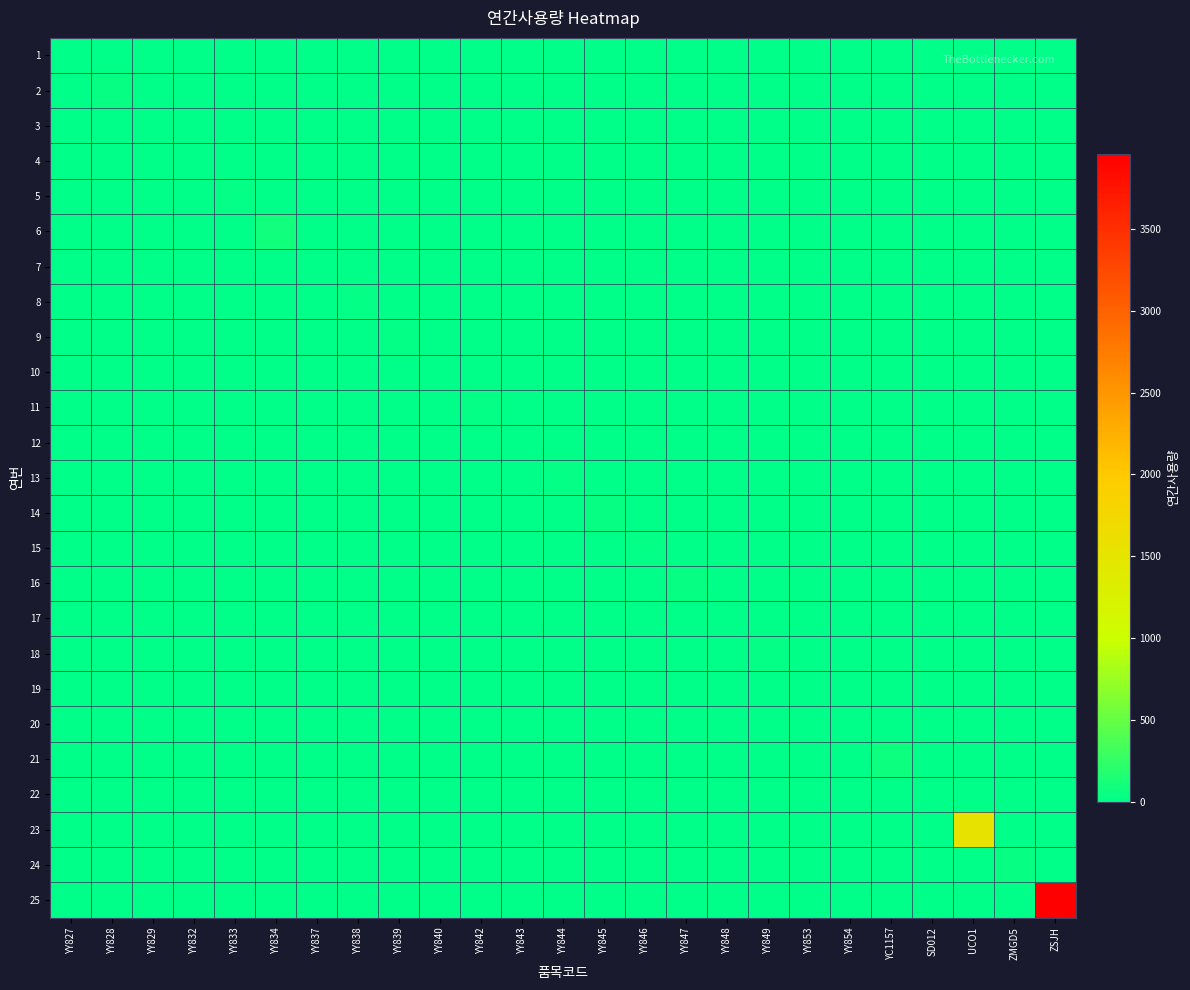

Rank the series by their maximum value, from highest to lowest.

25, 23, 6, 21, 14, 24, 2, 16, 9, 18, 5, 13, 11, 15, 8, 17, 12, 10, 4, 3, 22, 1, 7, 20, 19